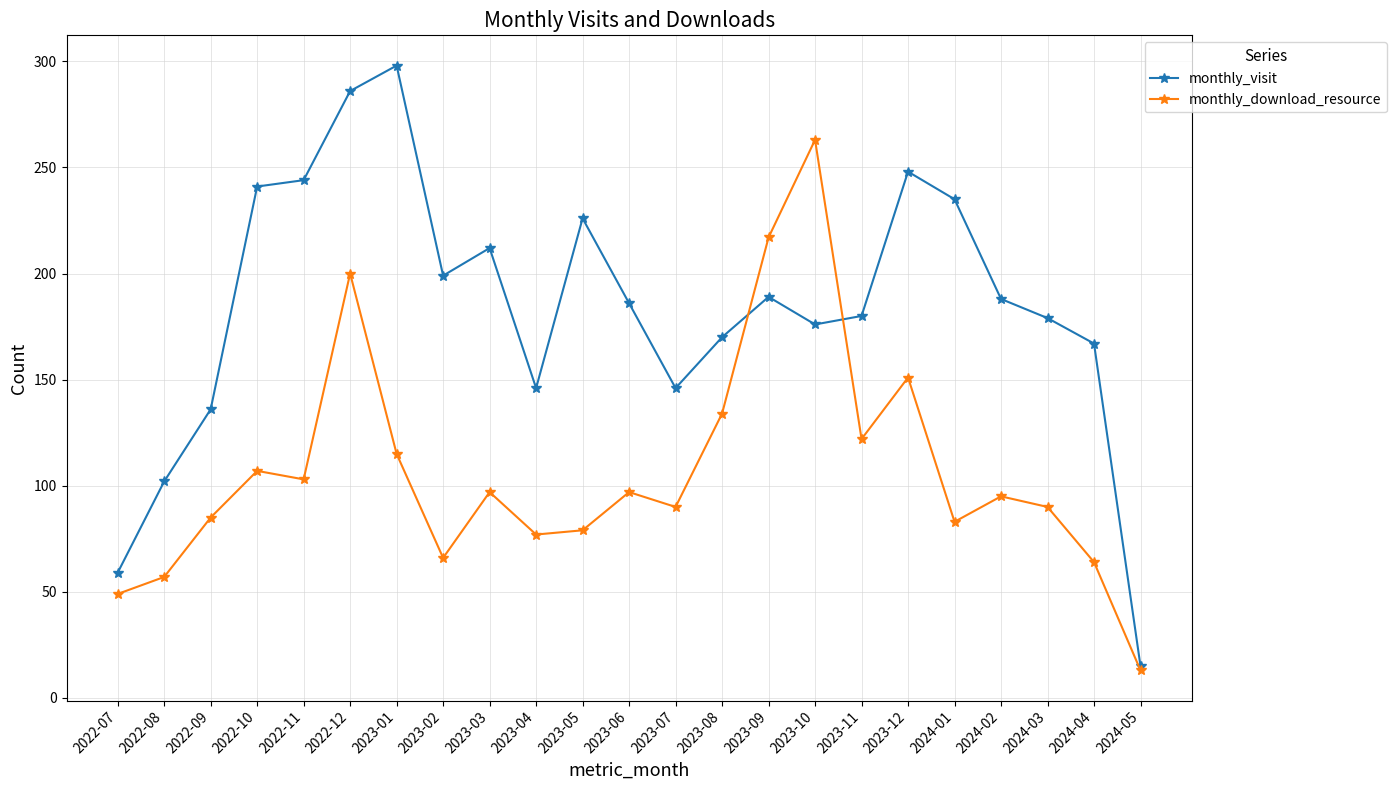

How many values in the monthly_download_resource series are below 95?

11